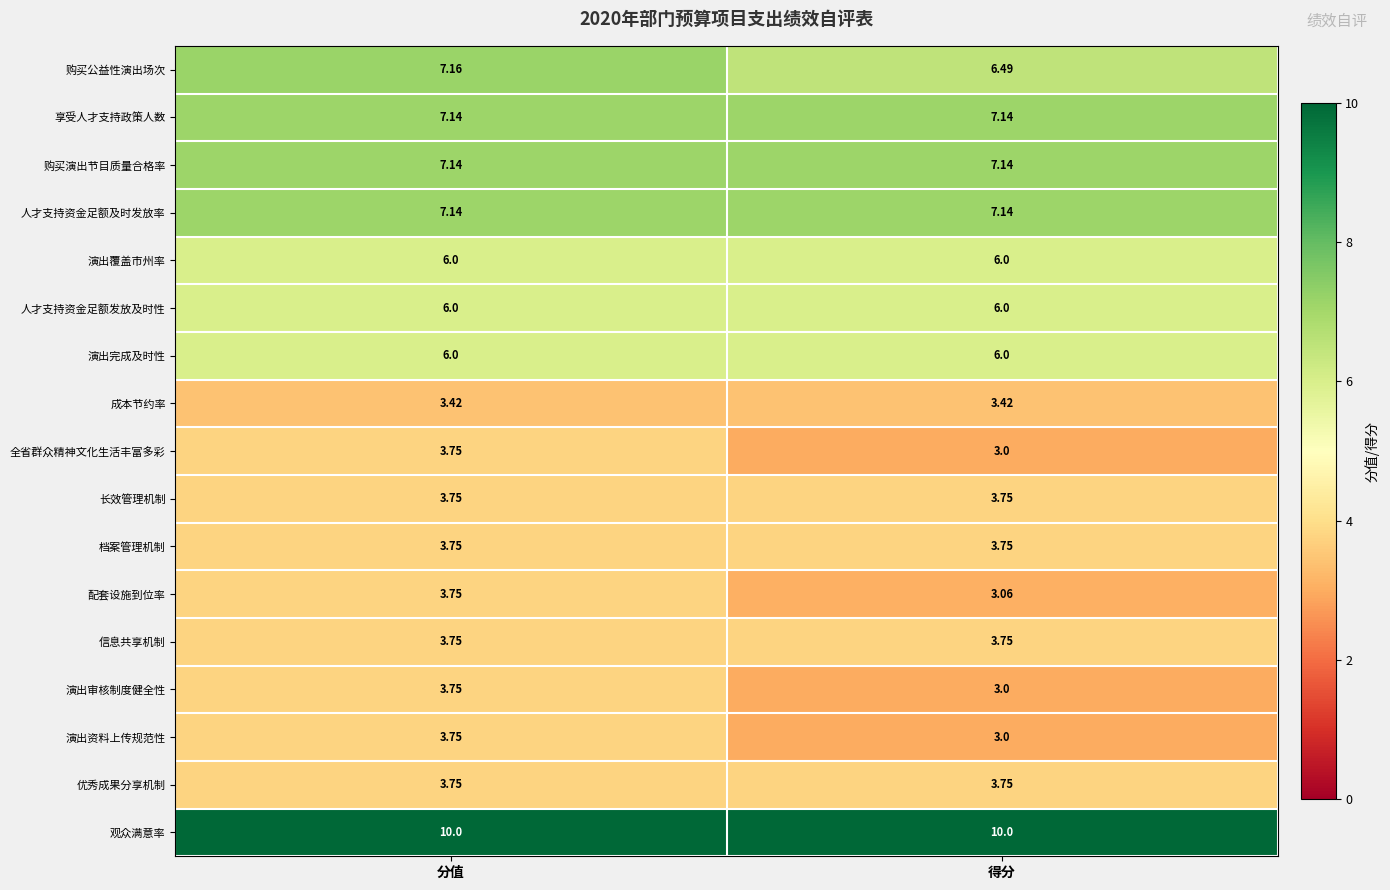

List the labels in order of 演出资料上传规范性 value, largest first.

分值, 得分